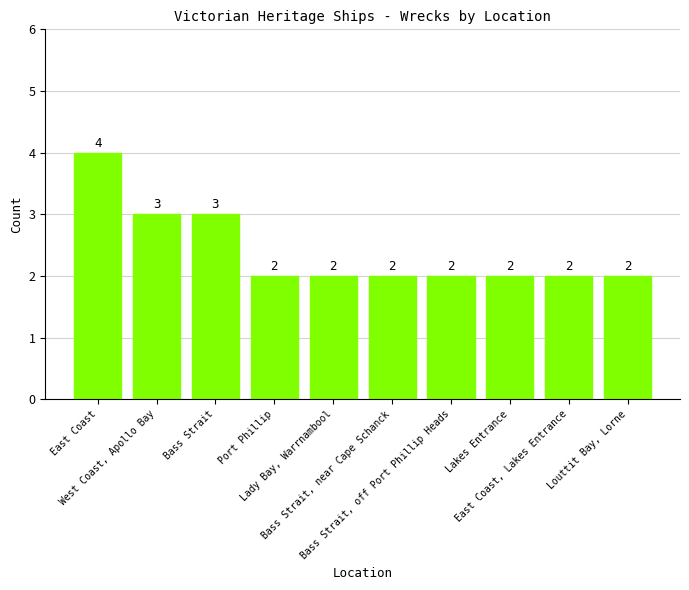

What is the difference between the maximum and minimum values?

2